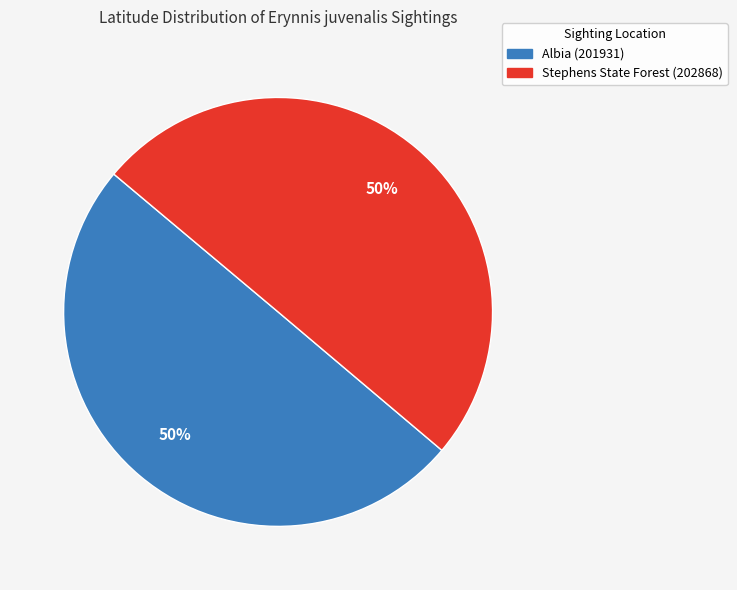

To the nearest percent, what is the combined percentage of Albia (201931) and Stephens State Forest (202868)?

100%